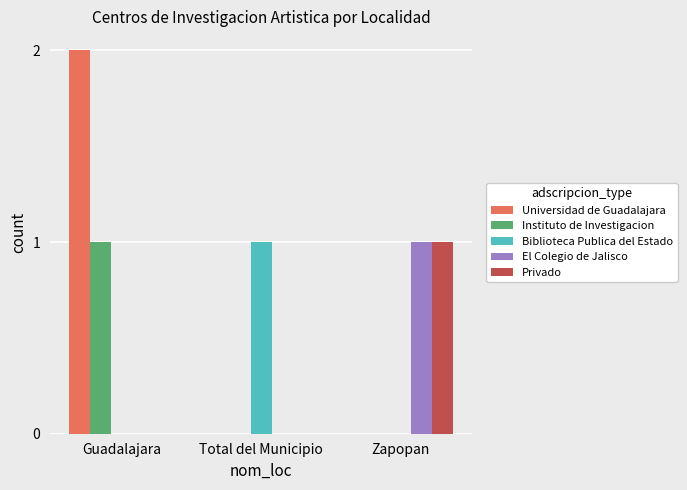

Which series changed the most between Guadalajara and Zapopan?

Universidad de Guadalajara